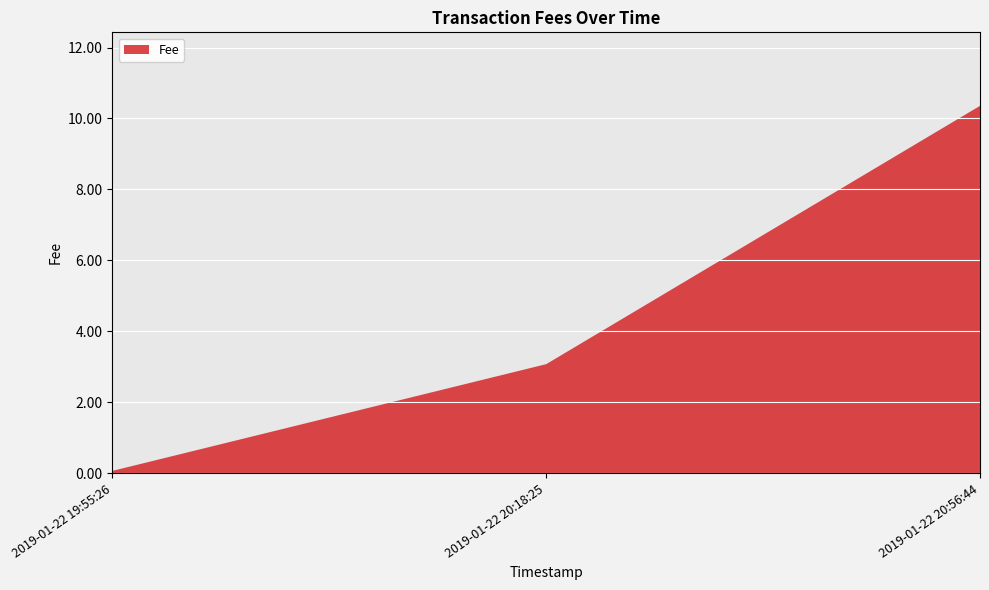

Reading left to right, what are all the values shown in this chart?

0.1	3.1	10.4